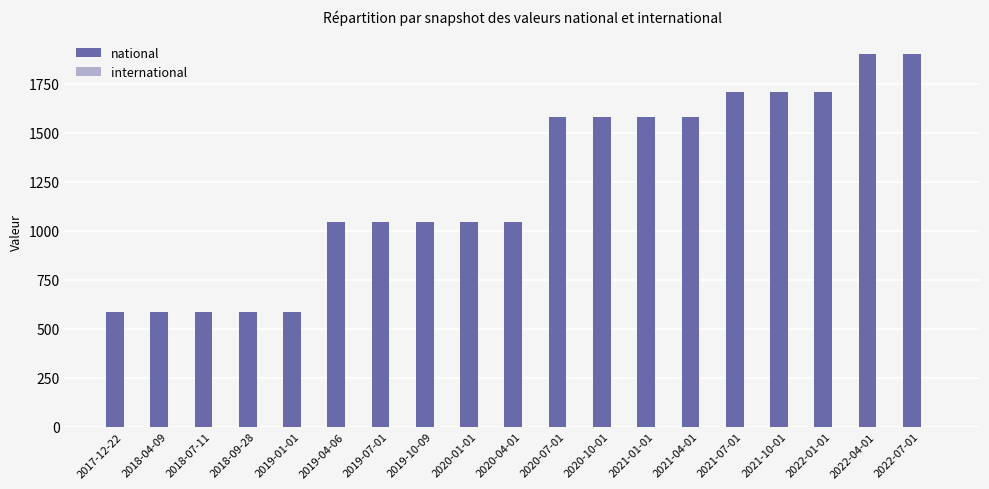

What is the average value?

1231